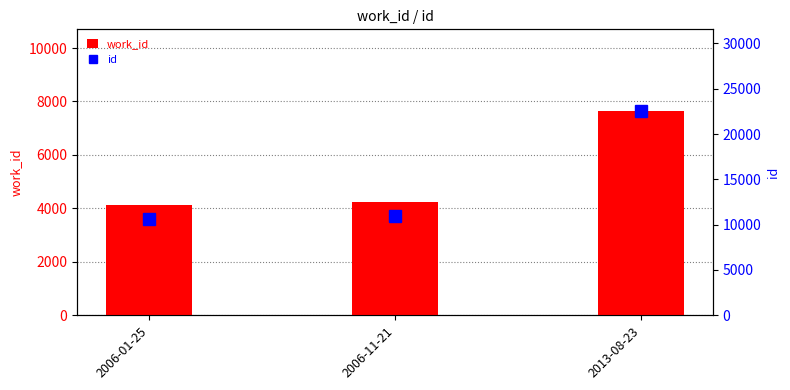

List the labels in order of id value, smallest first.

2006-01-25, 2006-11-21, 2013-08-23